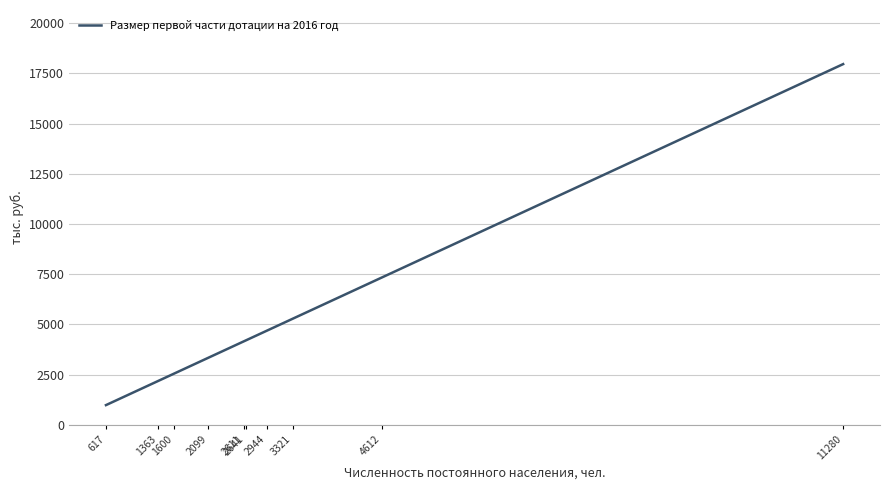

What is the change in value from 1600 to 2611?

+1609.4